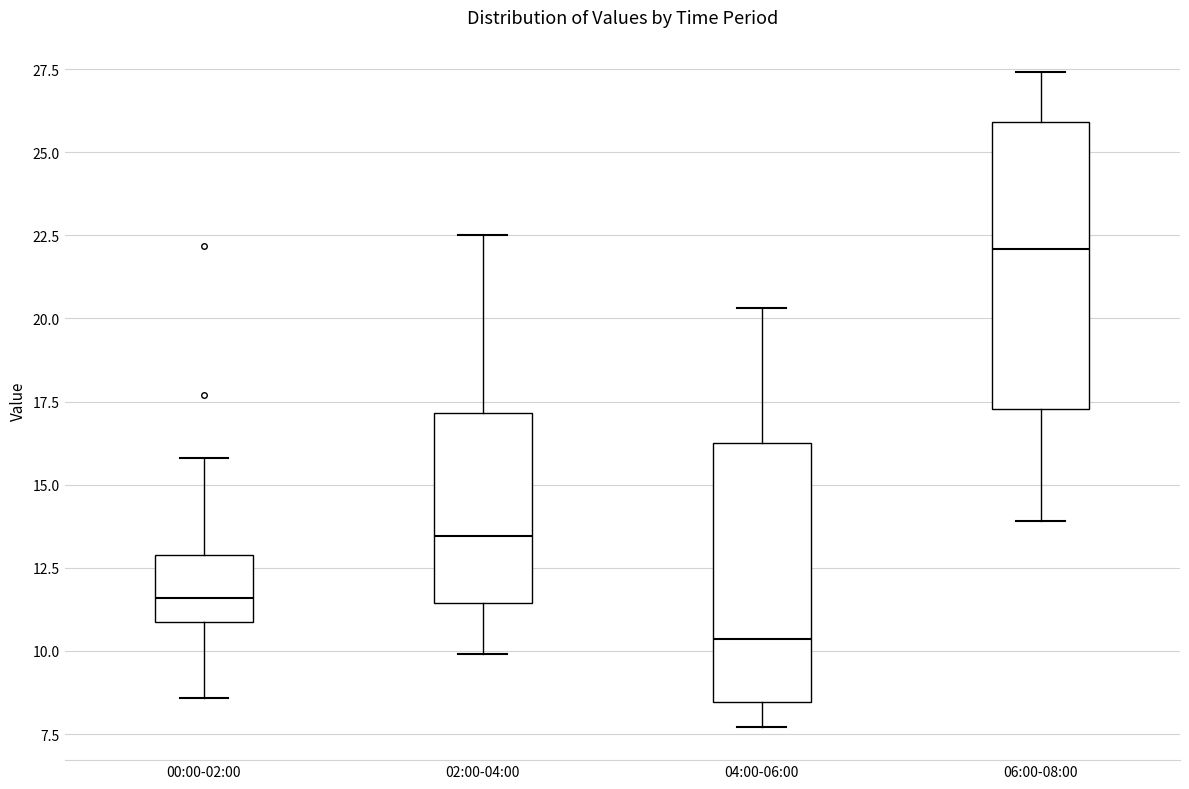

Where does the lower whisker of the box for 02:00-04:00 end on the y-axis? The values are not printed on the chart, so give them approximately, as read against the axis.

10.0